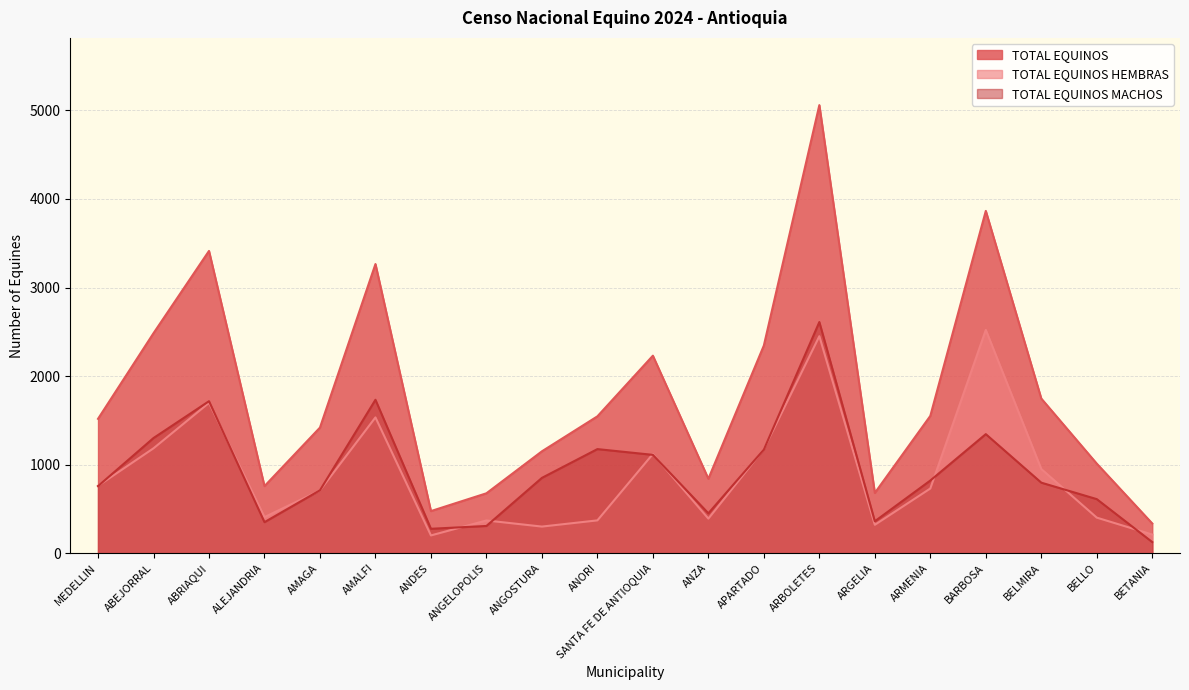

Reading left to right, extract all data points from this chart.

TOTAL EQUINOS: 1517	2484	3413	757	1418	3265	475	676	1150	1545	2230	840	2345	5060	680	1550	3865	1746	1011	335
TOTAL EQUINOS HEMBRAS: 760	1184	1697	407	708	1533	200	369	300	370	1120	390	1175	2450	320	730	2521	950	401	210
TOTAL EQUINOS MACHOS: 757	1300	1716	350	710	1732	275	307	850	1175	1110	450	1170	2610	360	820	1344	796	610	125